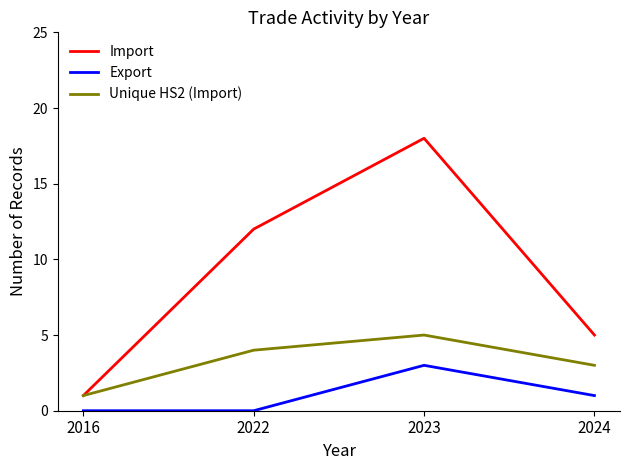

What is the approximate value of Unique HS2 (Import) at 2022?

4